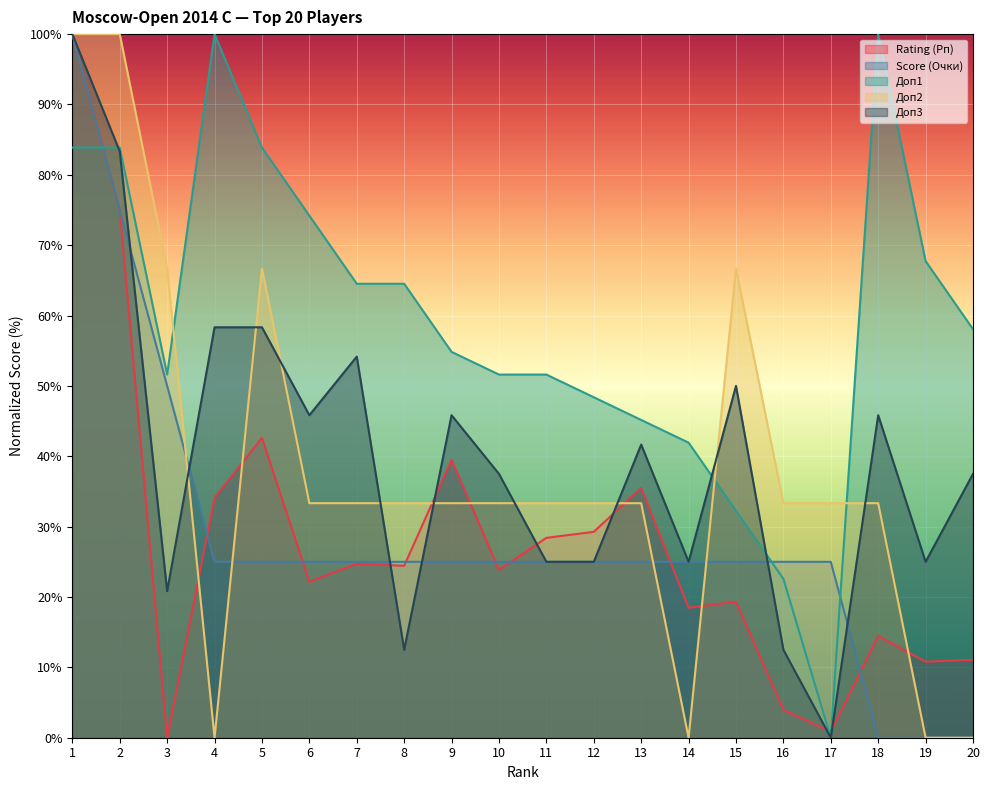

Is the value of Доп3 at 10 greater than the value of Доп2 at 6?

Yes